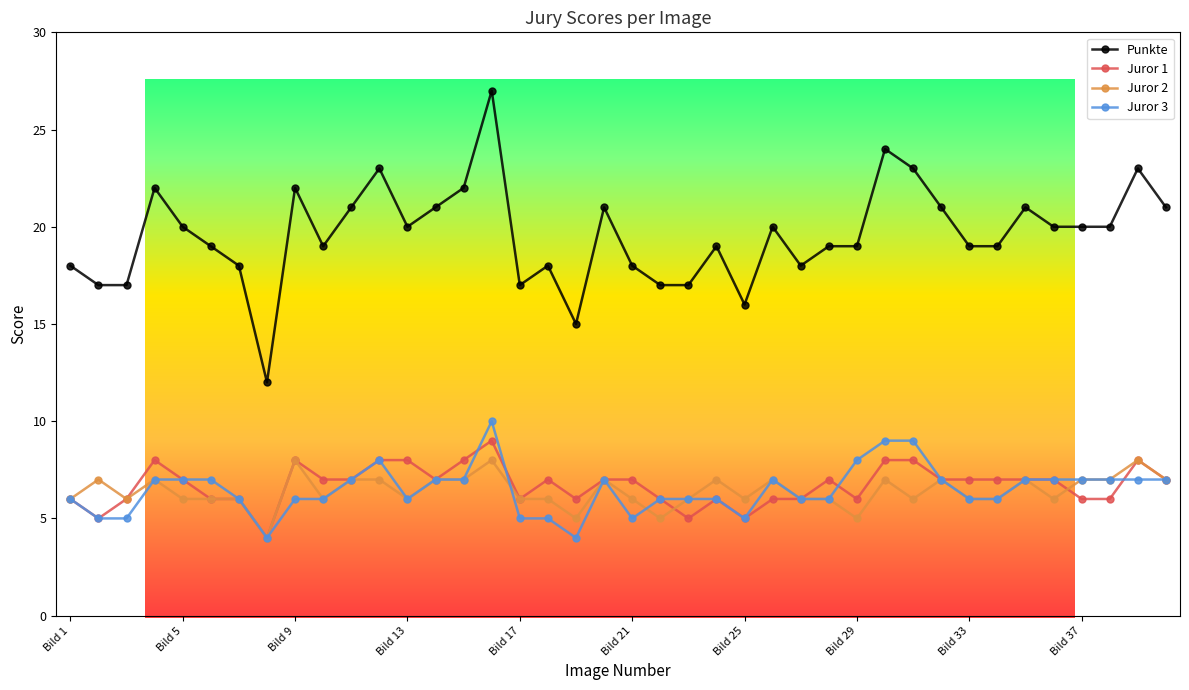

True or false: Juror 3 has more than 1 points higher than both neighbors.

True